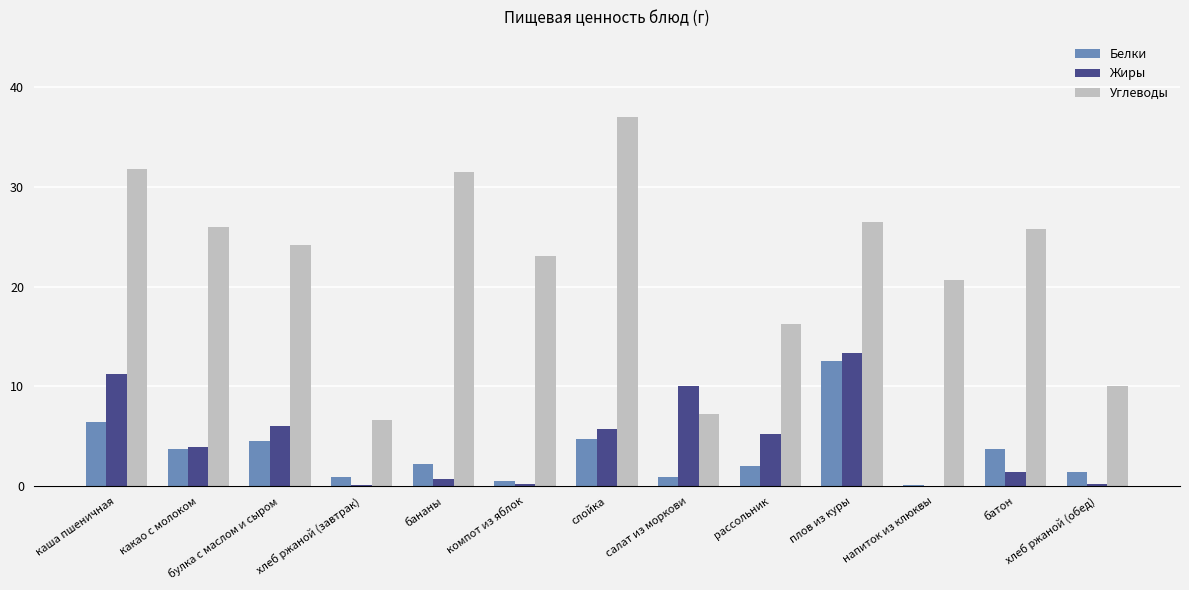

What is the maximum value shown in the chart?

37.0